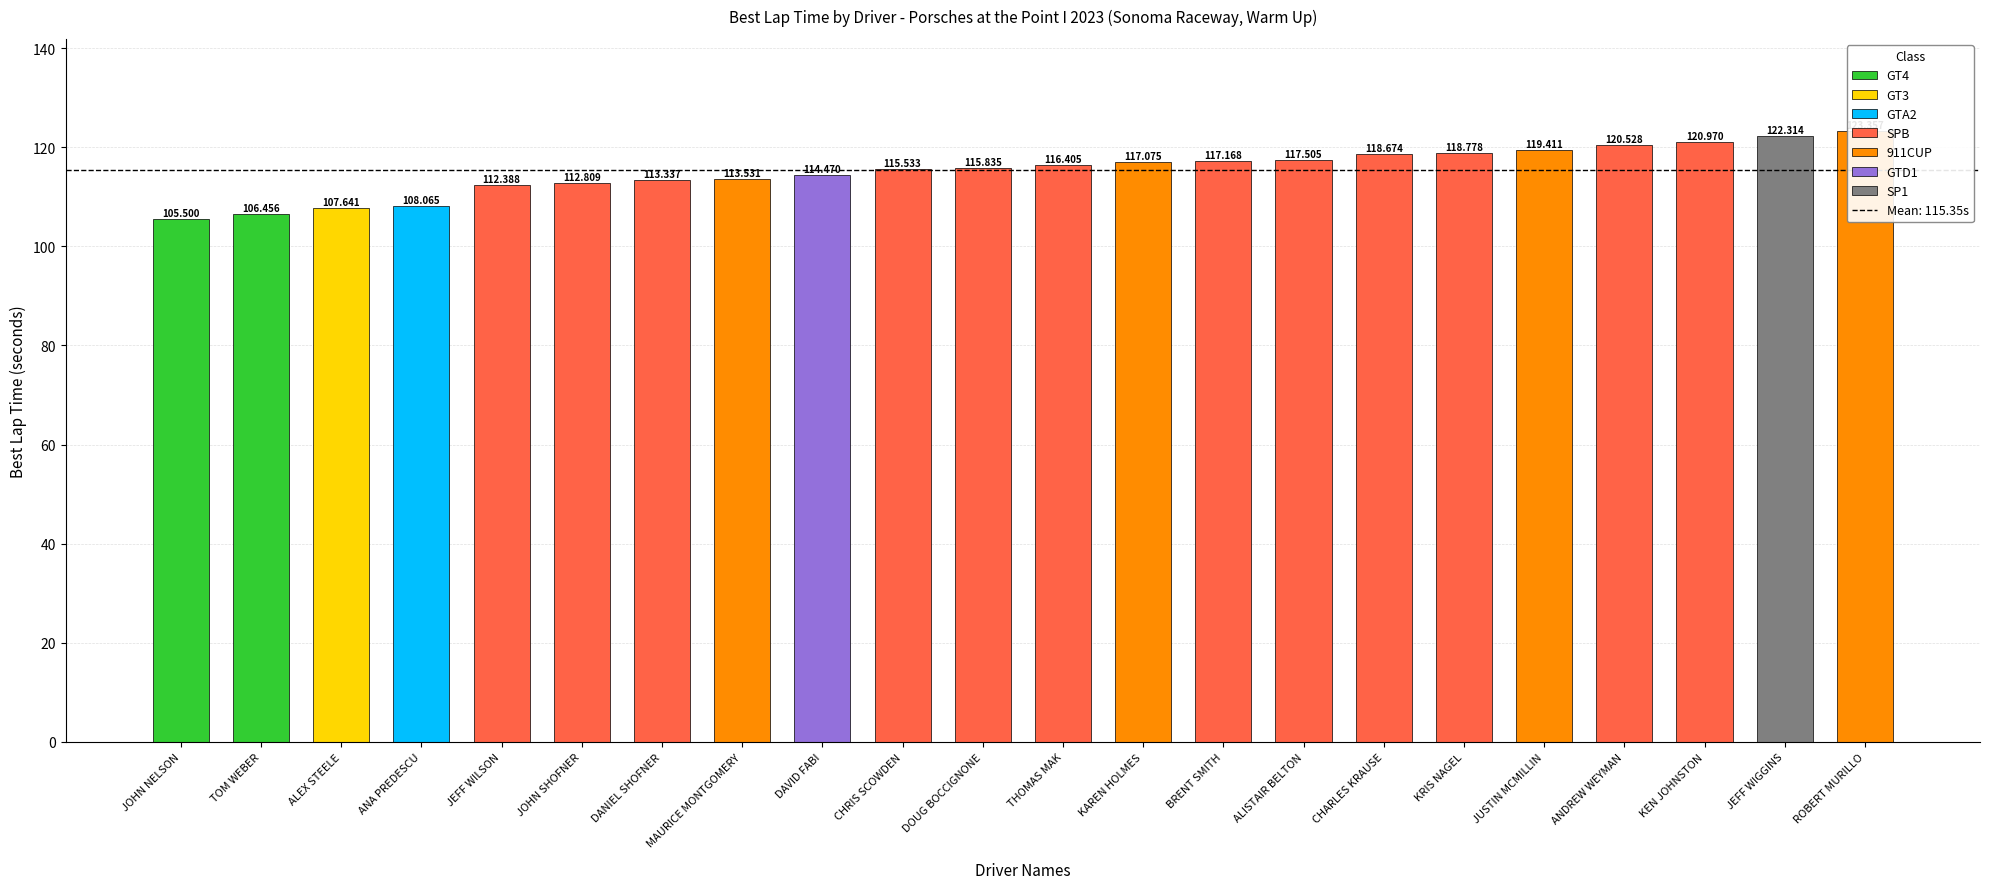

Rank the categories by value from lowest to highest.

JOHN NELSON, TOM WEBER, ALEX STEELE, ANA PREDESCU, JEFF WILSON, JOHN SHOFNER, DANIEL SHOFNER, MAURICE MONTGOMERY, DAVID FABI, CHRIS SCOWDEN, DOUG BOCCIGNONE, THOMAS MAK, KAREN HOLMES, BRENT SMITH, ALISTAIR BELTON, CHARLES KRAUSE, KRIS NAGEL, JUSTIN MCMILLIN, ANDREW WEYMAN, KEN JOHNSTON, JEFF WIGGINS, ROBERT MURILLO